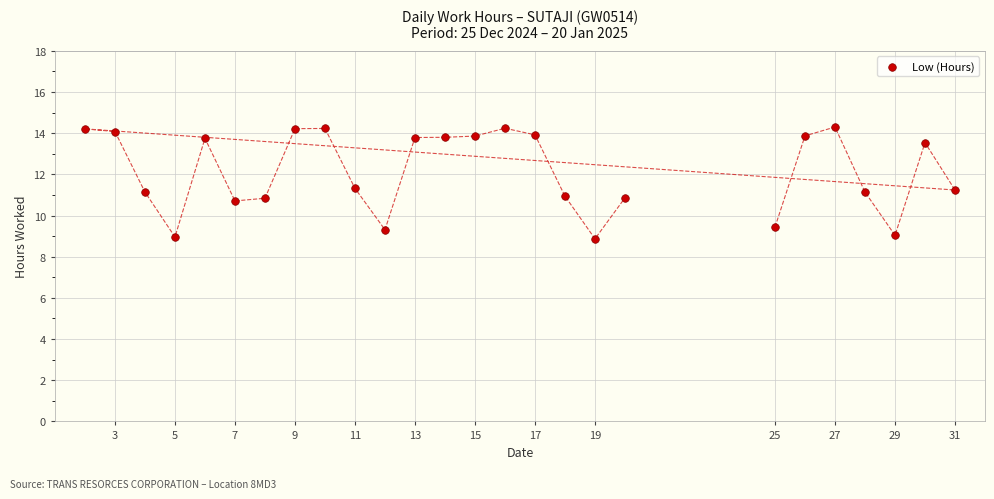

What is the range of Y values (max minus min)?

5.4